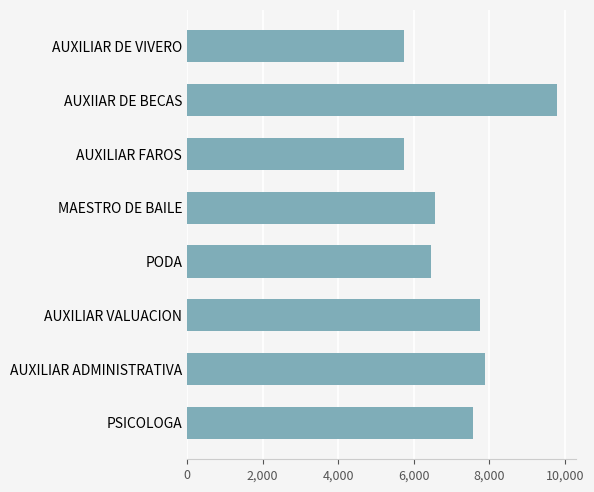

What is the ratio of the value at AUXILIAR ADMINISTRATIVA to the value at AUXIIAR DE BECAS?

0.8